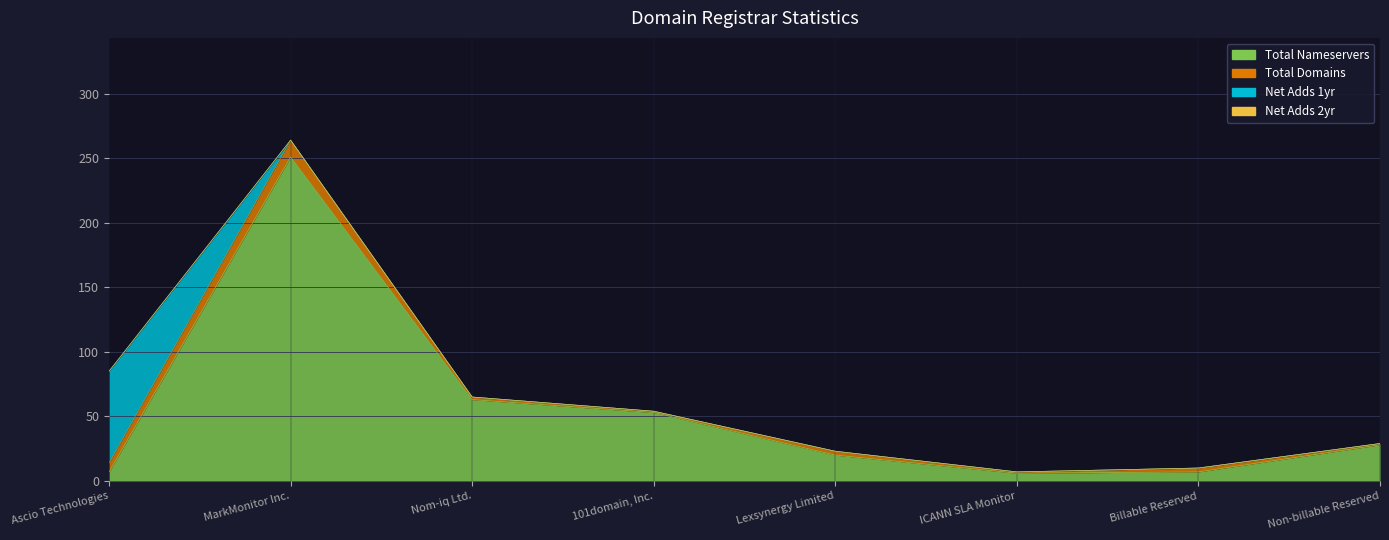

What is the difference between the maximum and second lowest values in the Total Domains series?

12